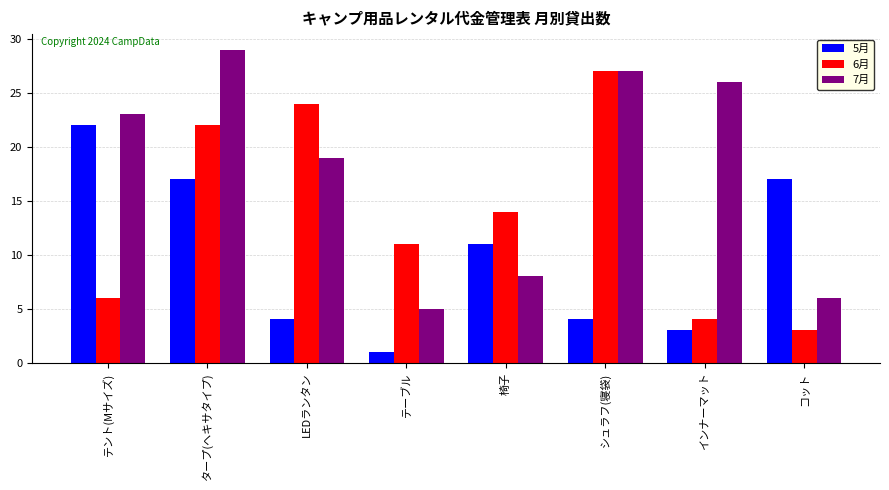

Is the value of 7月 at 椅子 greater than the value of 6月 at 椅子?

No